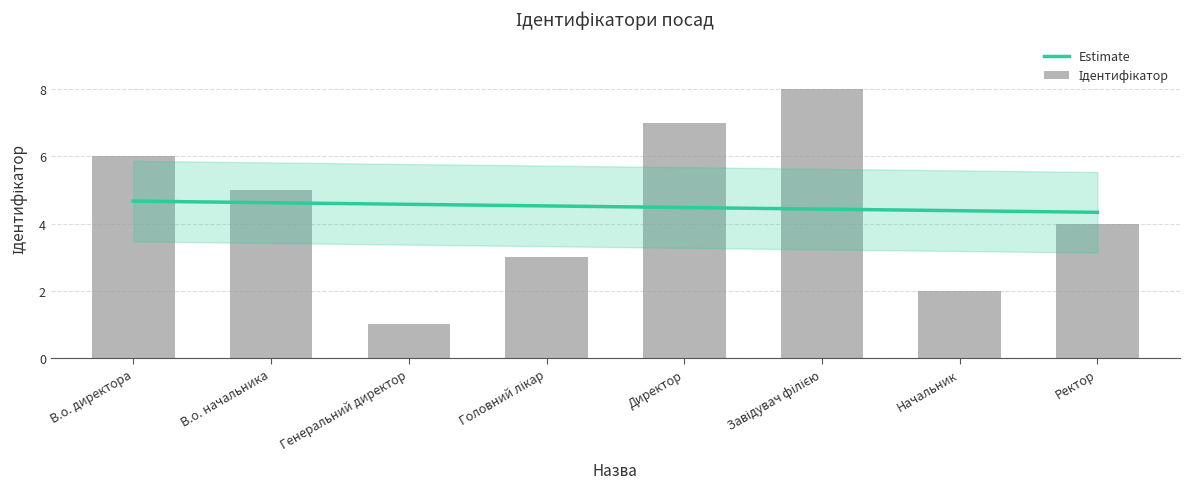

What is the approximate value at В.о. начальника?

5